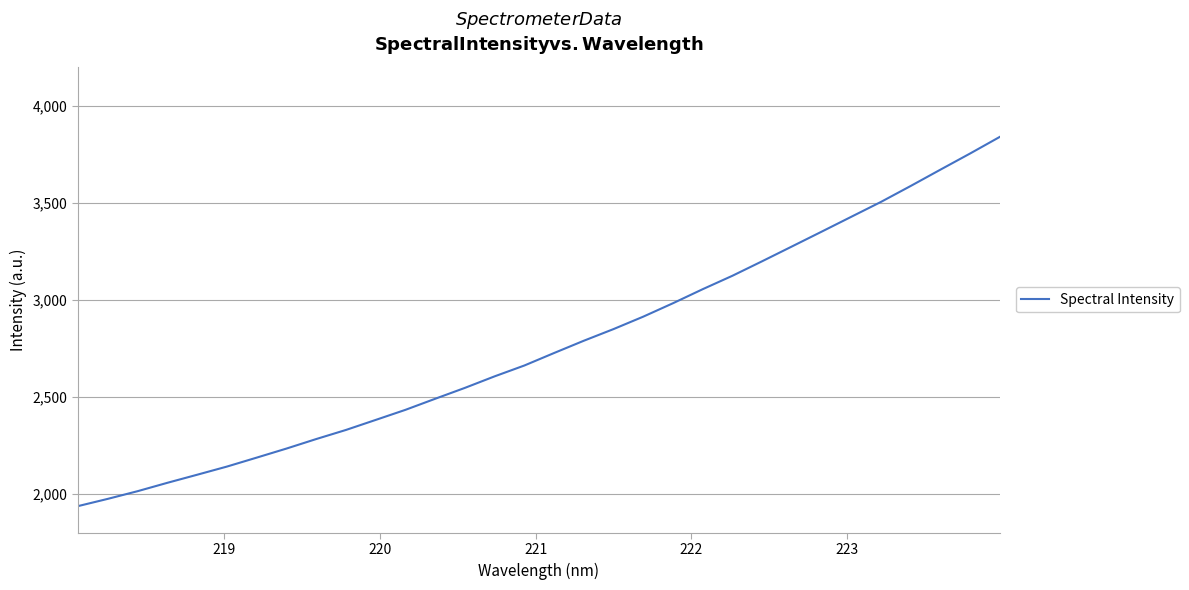

What is the difference between the maximum and minimum values?

1901.6